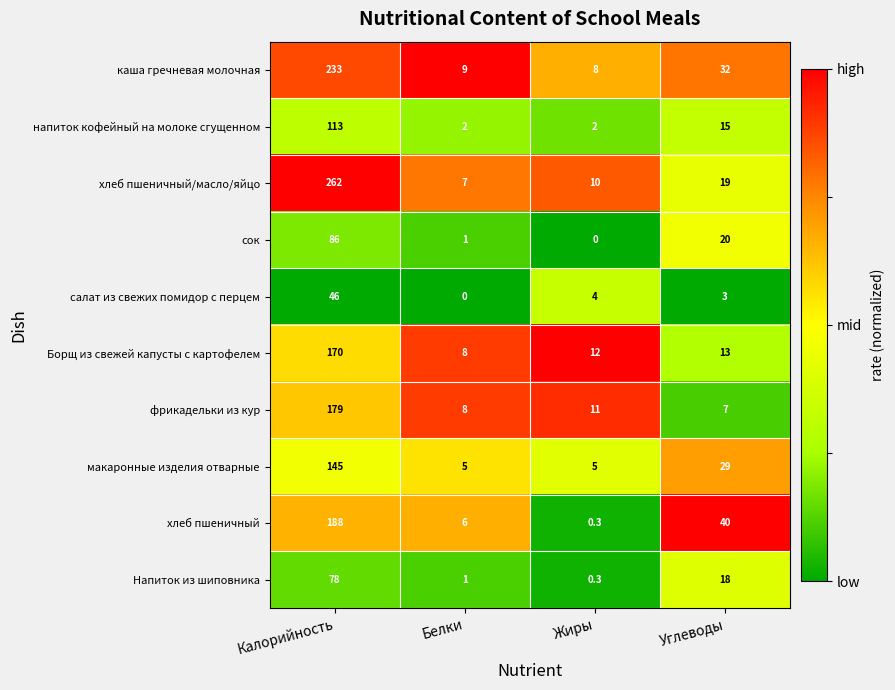

At which category is the sum across all series the highest?

Калорийность